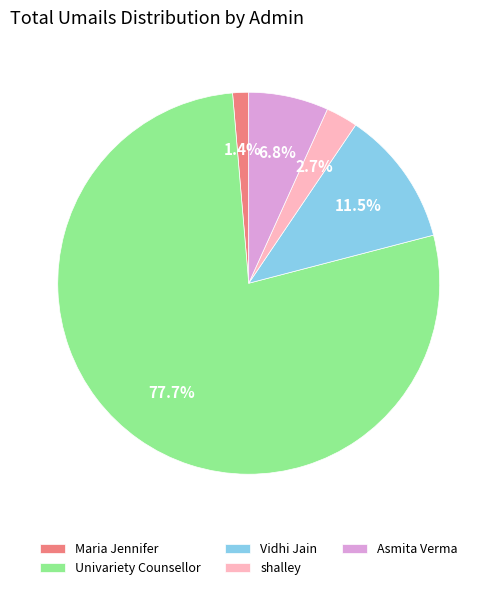

True or false: Univariety Counsellor accounts for 69% of the total.

False